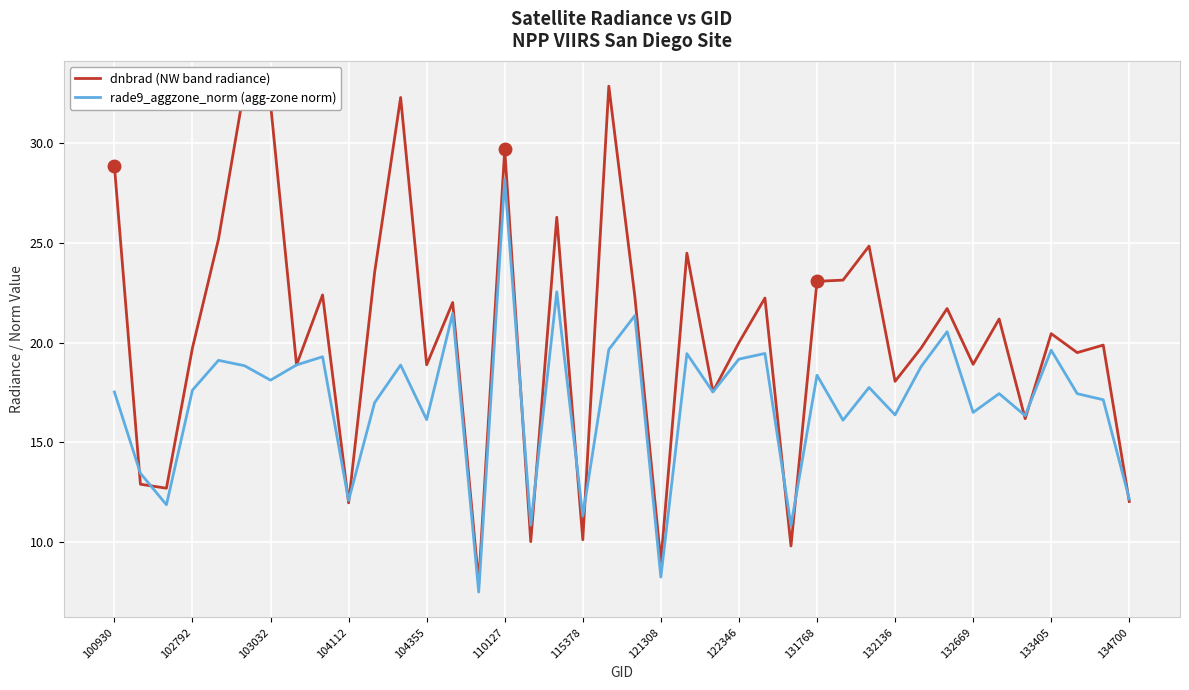

Which series has the largest total across all categories?

dnbrad (NW band radiance)